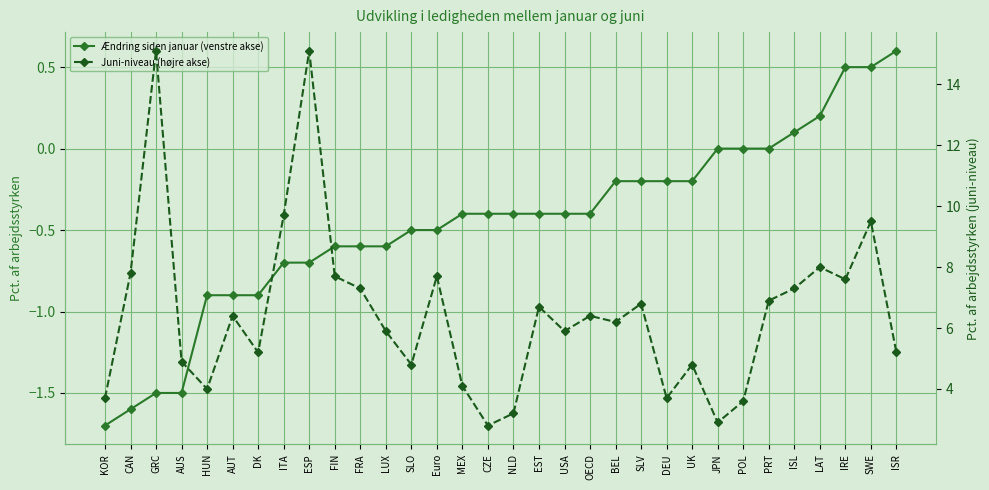

Reading left to right, list all the values displayed in this chart.

Ændring siden januar (venstre akse): -1.7	-1.6	-1.5	-1.5	-0.9	-0.9	-0.9	-0.7	-0.7	-0.6	-0.6	-0.6	-0.5	-0.5	-0.4	-0.4	-0.4	-0.4	-0.4	-0.4	-0.2	-0.2	-0.2	-0.2	0.0	0.0	0.0	0.1	0.2	0.5	0.5	0.6
Juni-niveau (højre akse): 3.7	7.8	15.1	4.9	4.0	6.4	5.2	9.7	15.1	7.7	7.3	5.9	4.8	7.7	4.1	2.8	3.2	6.7	5.9	6.4	6.2	6.8	3.7	4.8	2.9	3.6	6.9	7.3	8.0	7.6	9.5	5.2